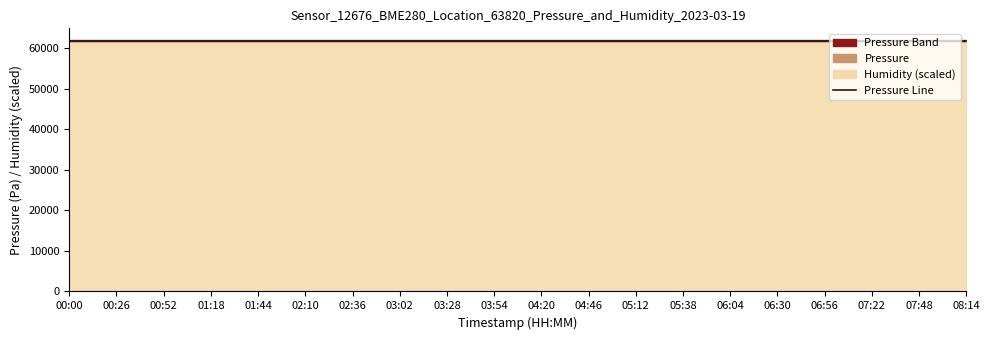

Where is humidity nearest to the value 100?

00:00